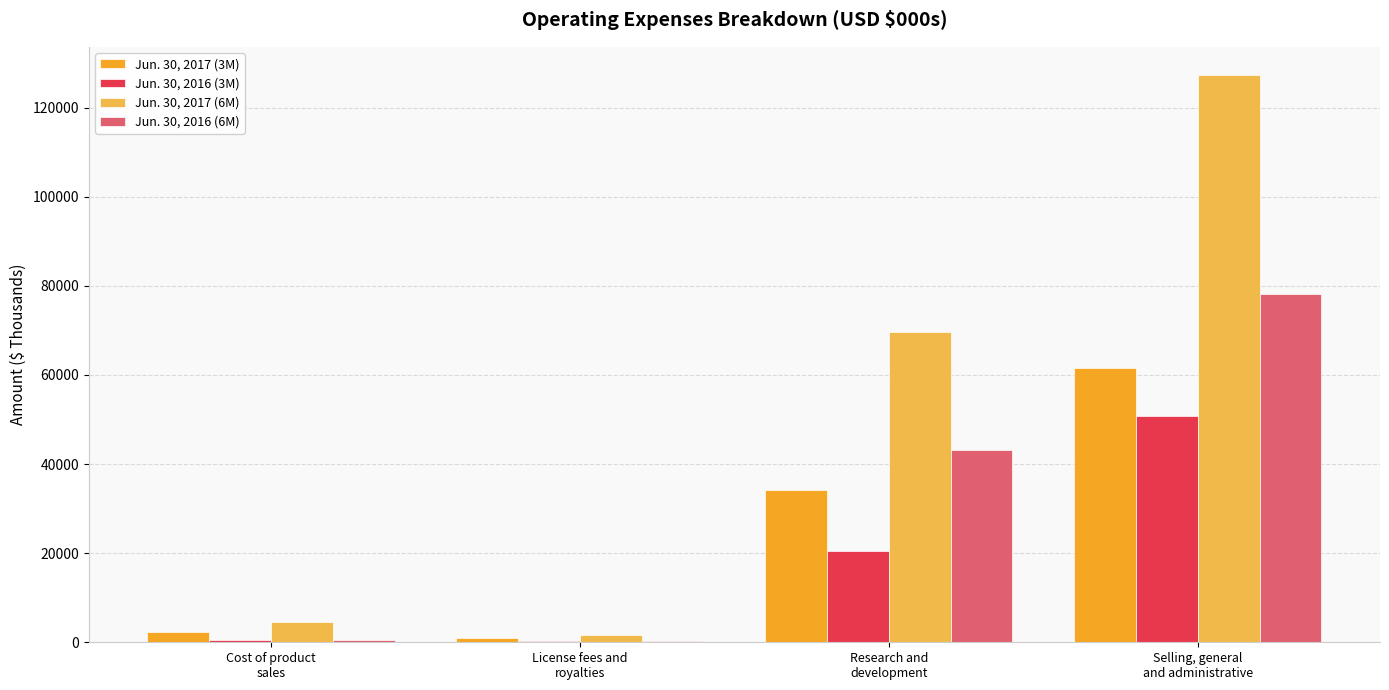

What is the maximum value shown in the chart?

127268